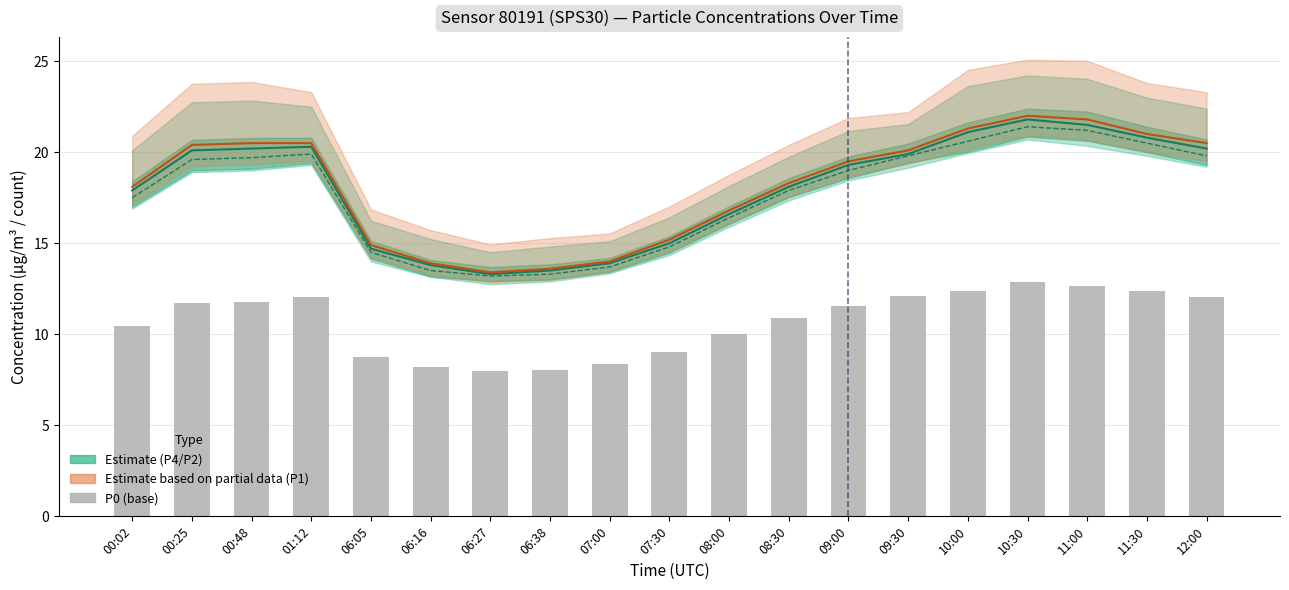

At which label is P0 (base) closest to 10?

08:00